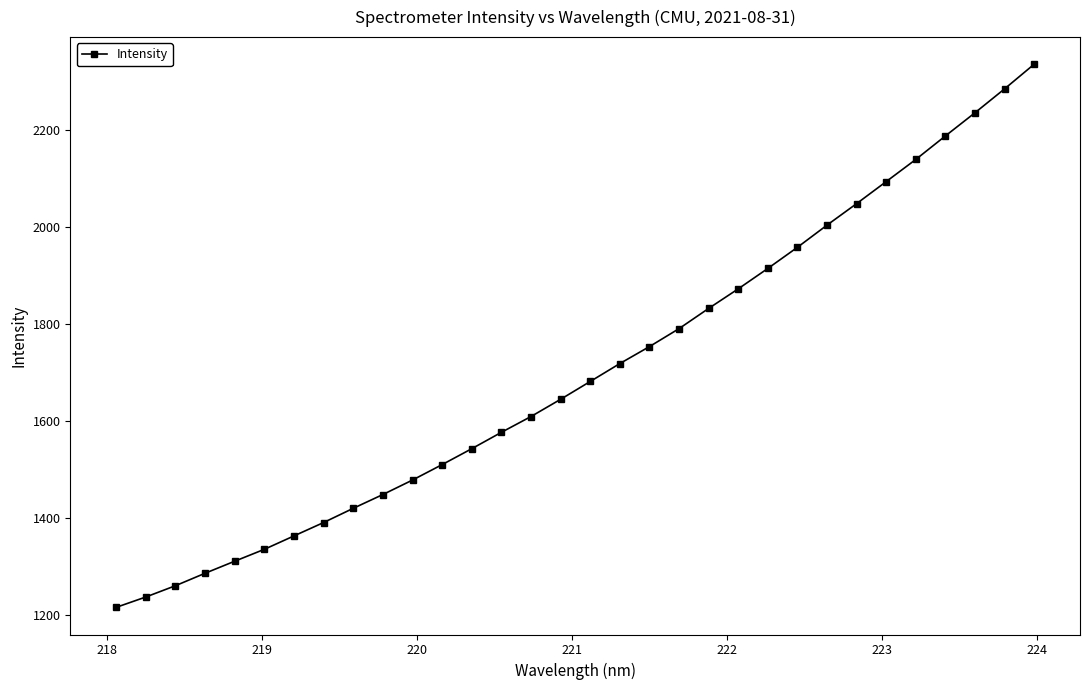

What is the difference between the maximum and minimum values?

1118.1